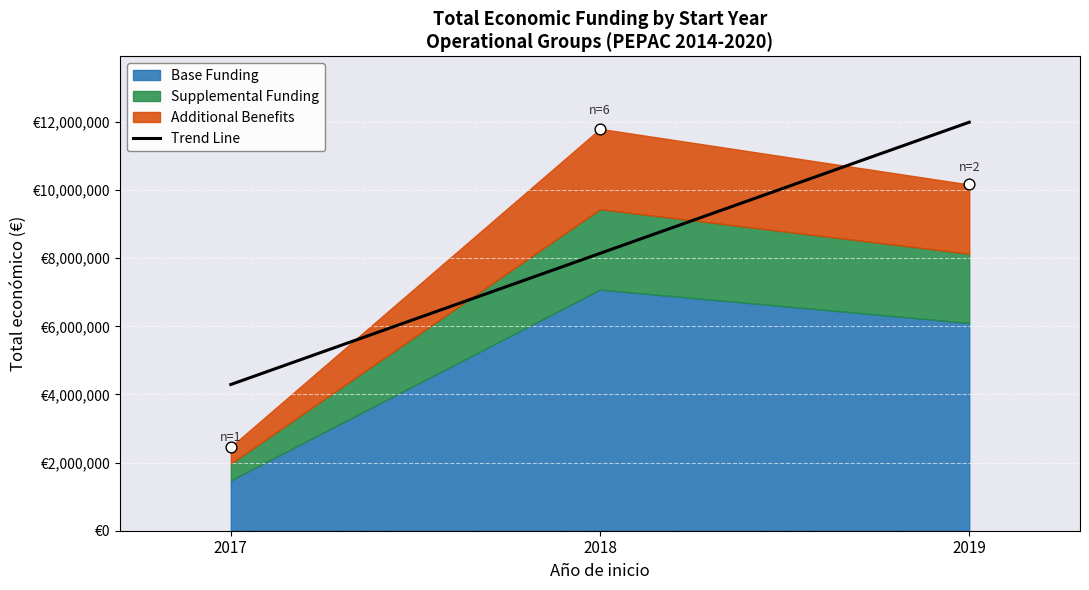

What is the change in value from 2017 to 2019?

+7699491.0